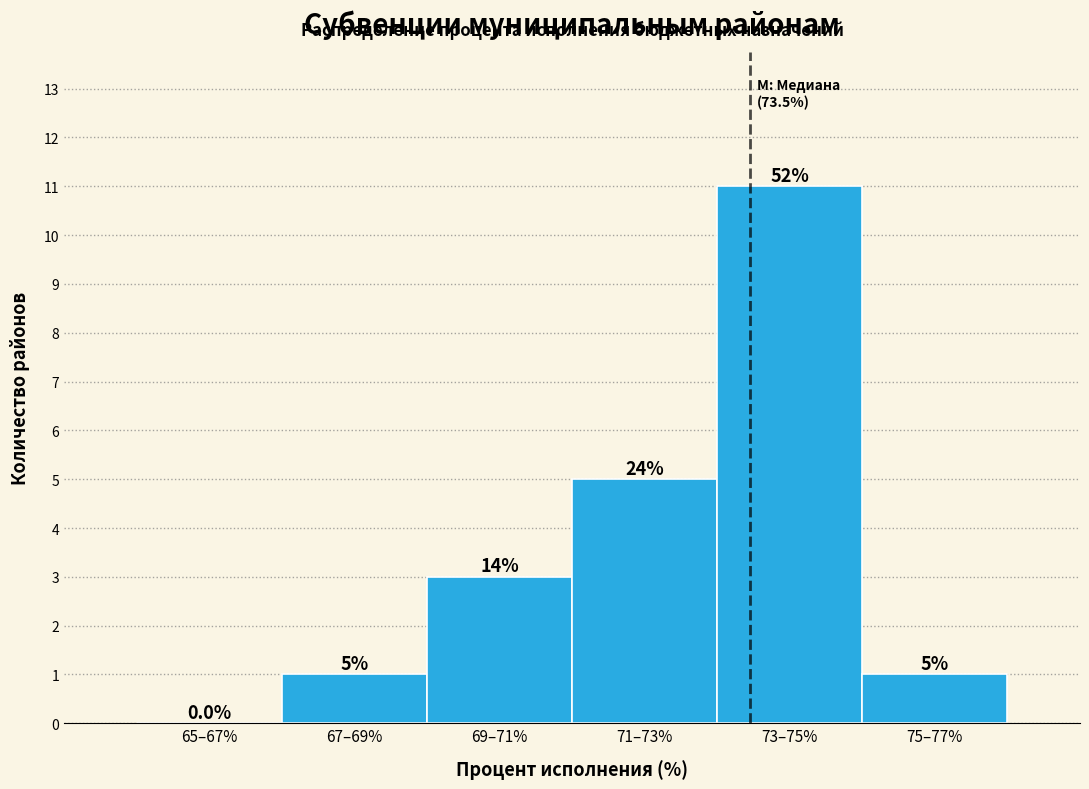

Reading right to left, what are all the values shown in this chart?

75–77%=1	73–75%=11	71–73%=5	69–71%=3	67–69%=1	65–67%=0